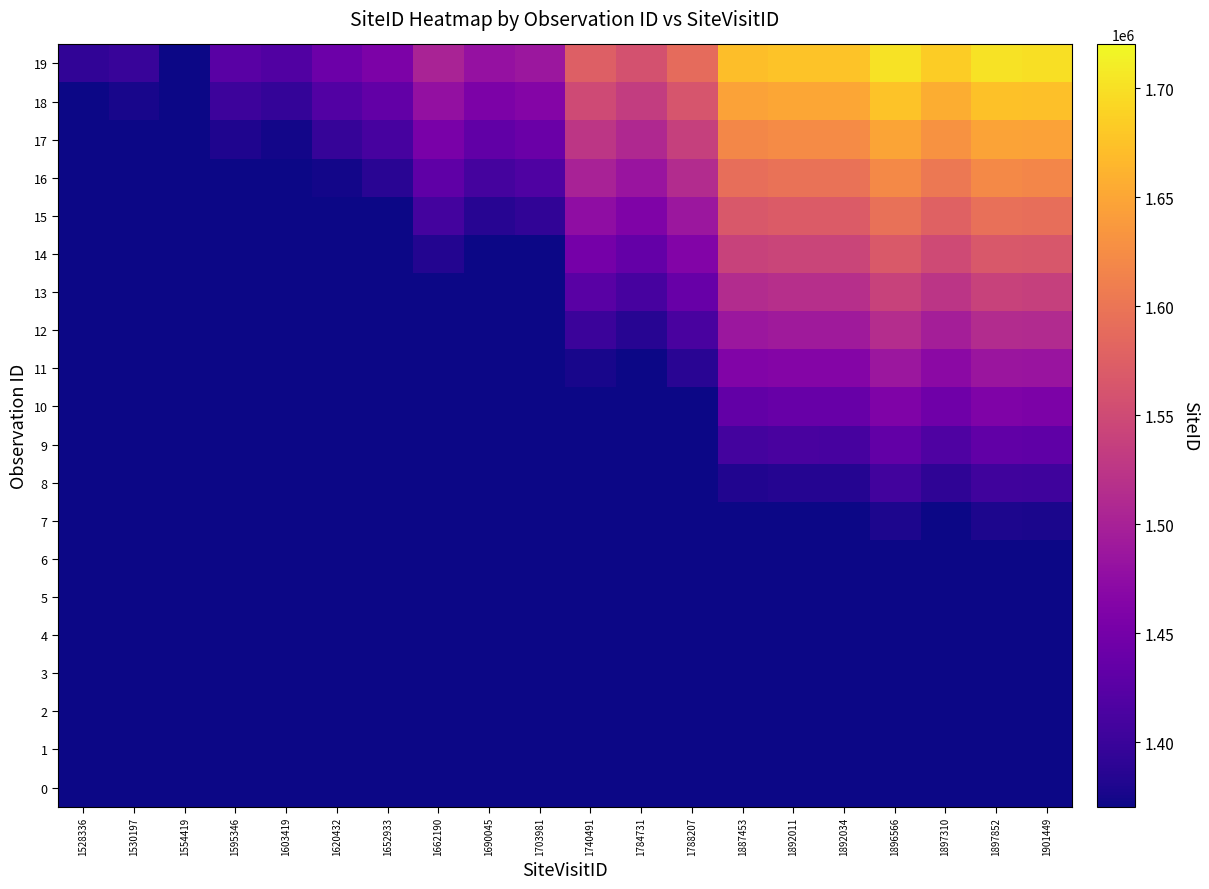

Between 1784731 and 1896566, which series saw the biggest shift?

19